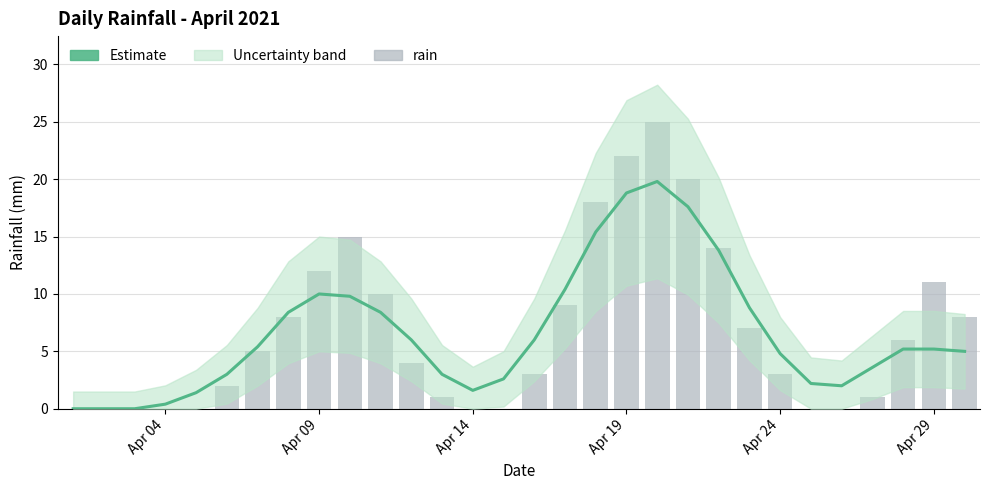

What is the difference between the maximum and minimum values in the Estimate series?

19.8